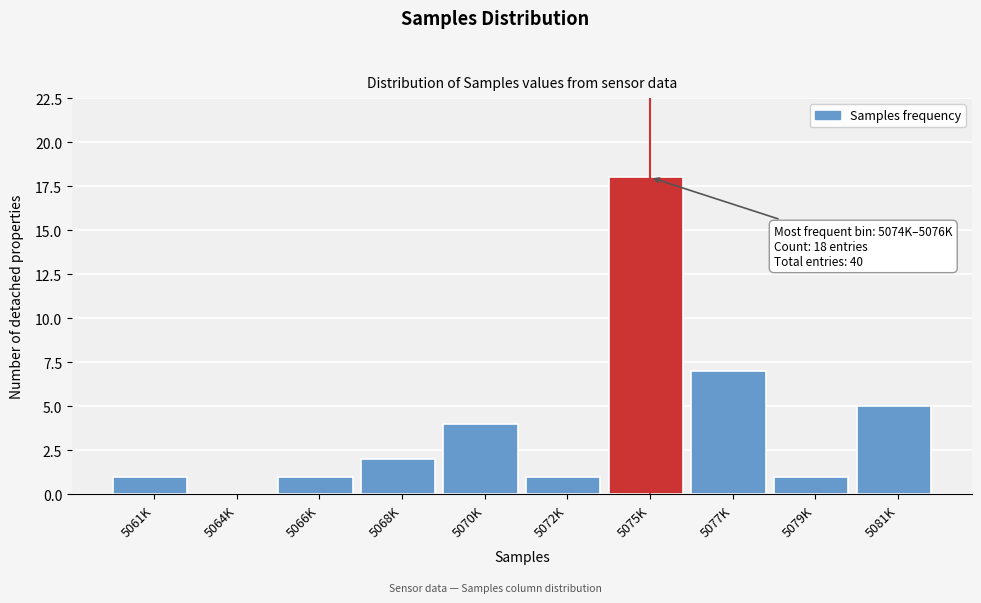

Reading left to right, transcribe all the data shown in this chart.

5061K=1	5064K=0	5066K=1	5068K=2	5070K=4	5072K=1	5075K=18	5077K=7	5079K=1	5081K=5